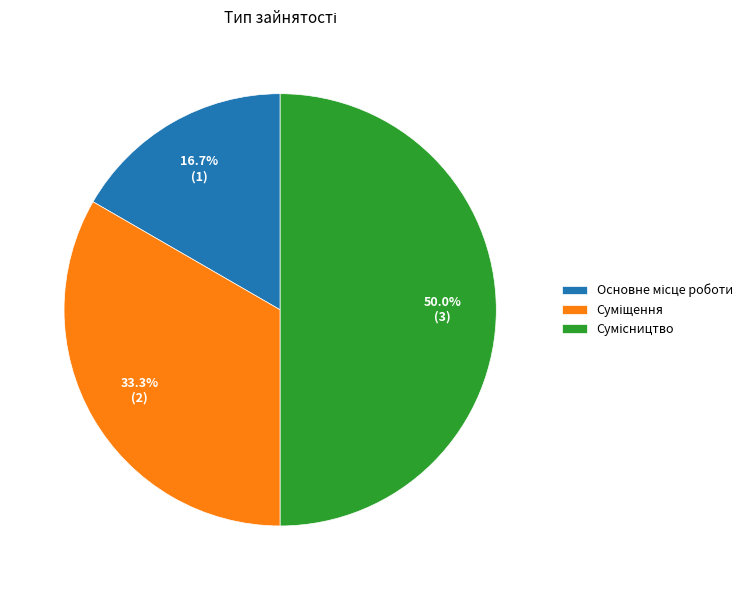

Count the number of slices in the pie.

3